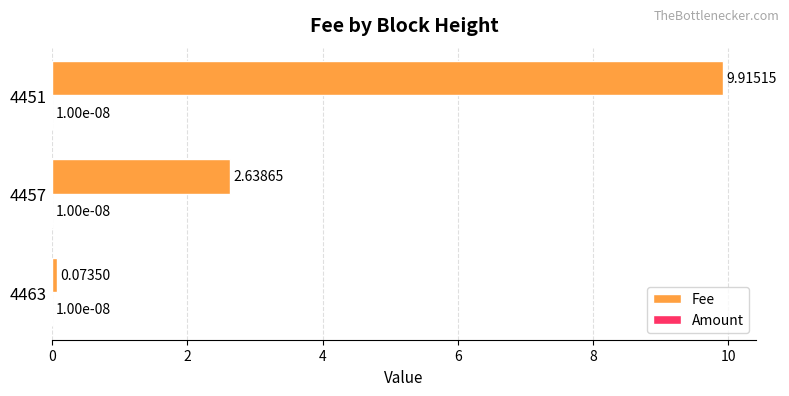

What is the sum of all Fee values?

12.6